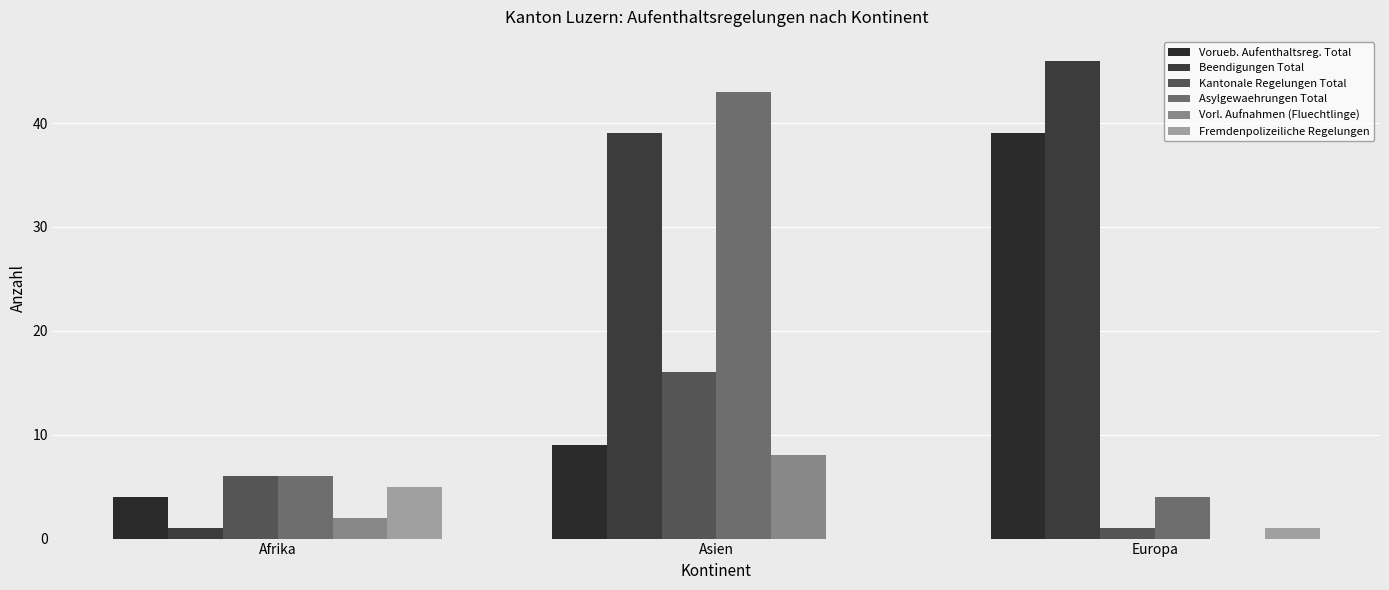

Count the number of data series in this chart.

6